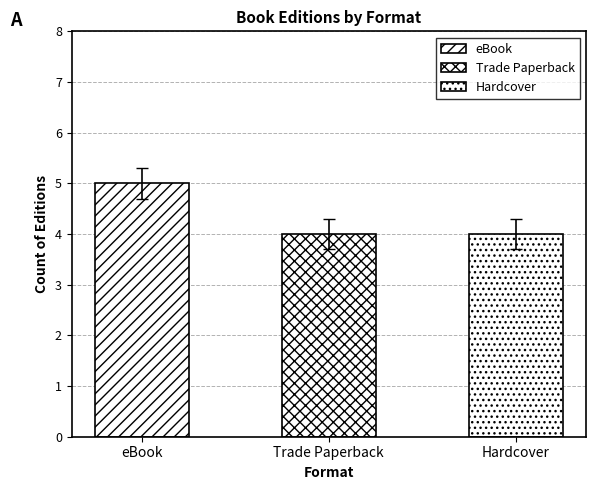

What is the sum of all values?

13